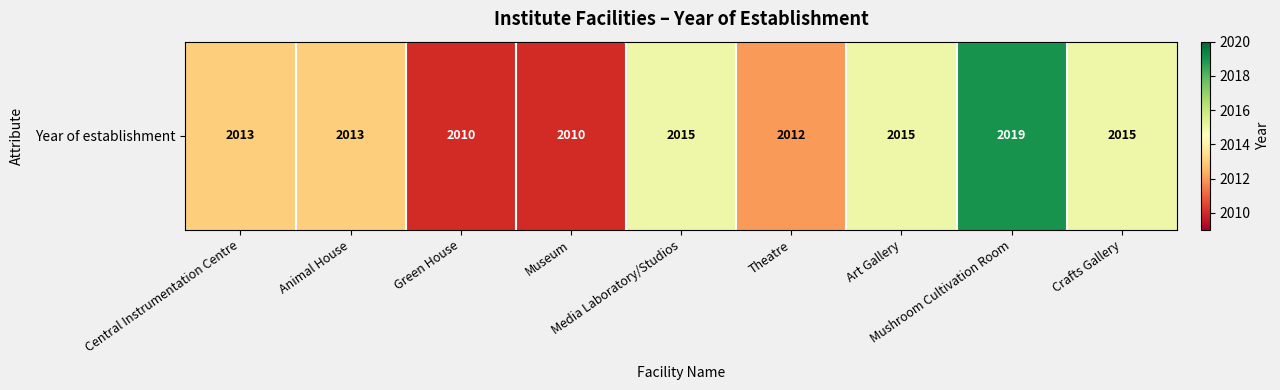

What is the minimum value shown in the chart?

2010